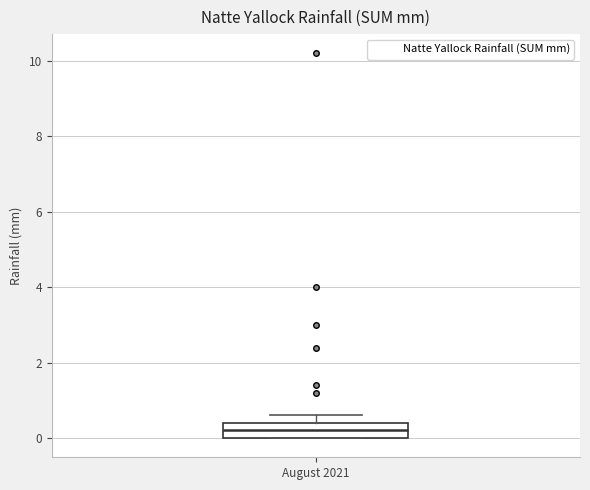

Transcribe this box plot: give where the median line is, the range the box spans, and where the two whiskers end, as read against the y-axis. The values are not printed on the chart, so give them approximately, as read against the axis.

median 0.2, box 0.0 to 0.4, whiskers 0.0 to 0.6